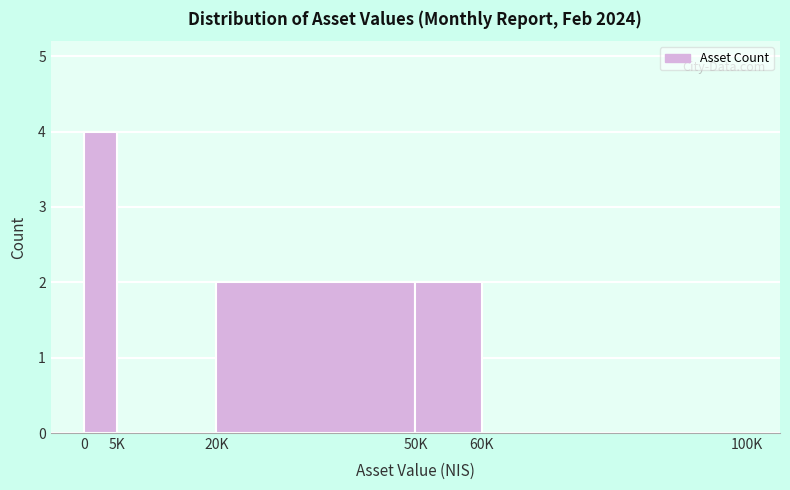

Reading left to right, list all the values displayed in this chart.

0=4	5K=0	20K=2	50K=2	60K=0